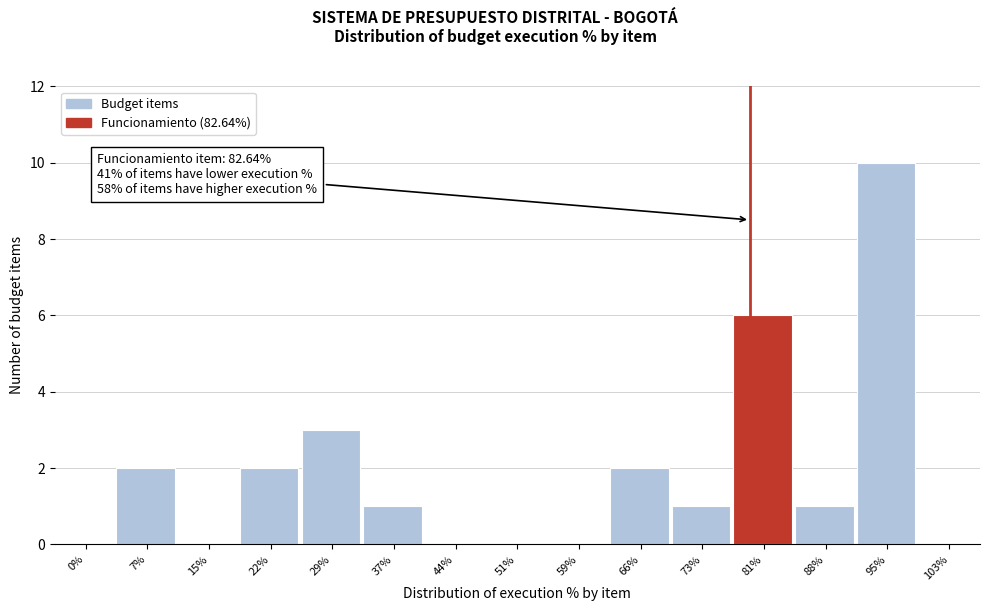

Reading left to right, transcribe all the data shown in this chart.

0%=0	7%=2	15%=0	22%=2	29%=3	37%=1	44%=0	51%=0	59%=0	66%=2	73%=1	81%=6	88%=1	95%=10	103%=0